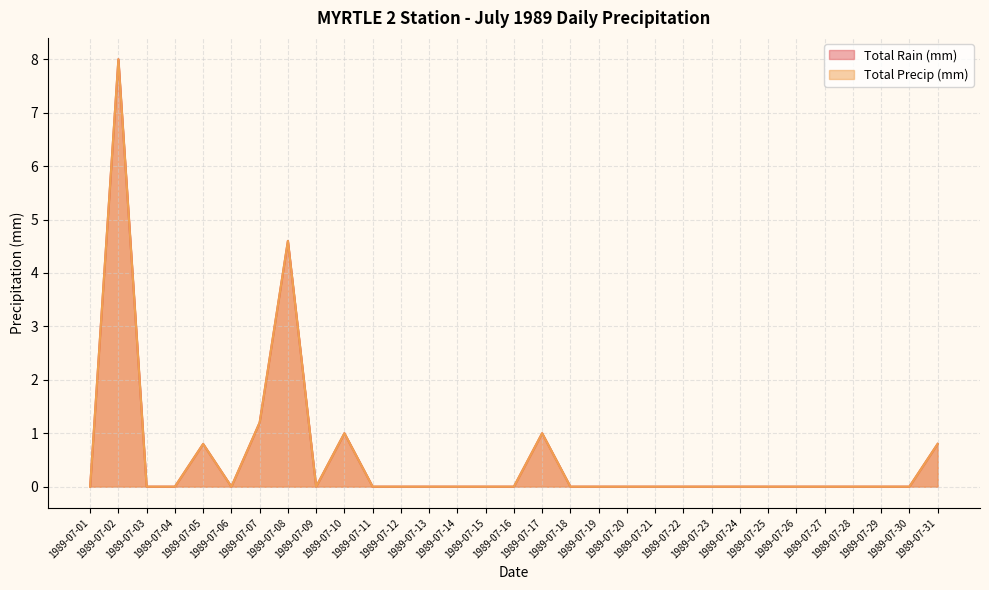

How many values in the Total Rain (mm) series exceed 0?

7